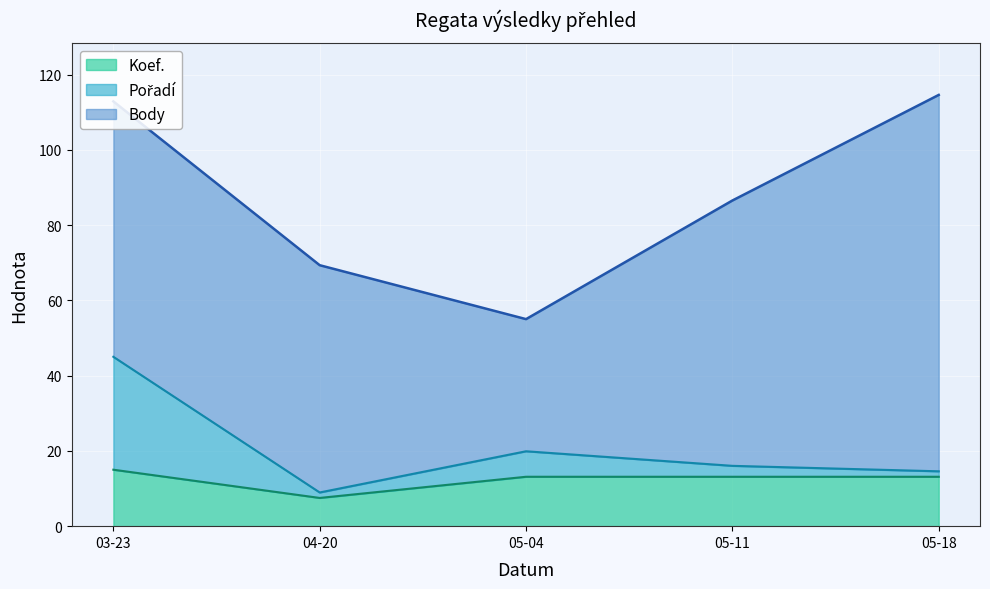

What is the total value across all series at 05-11?

86.5